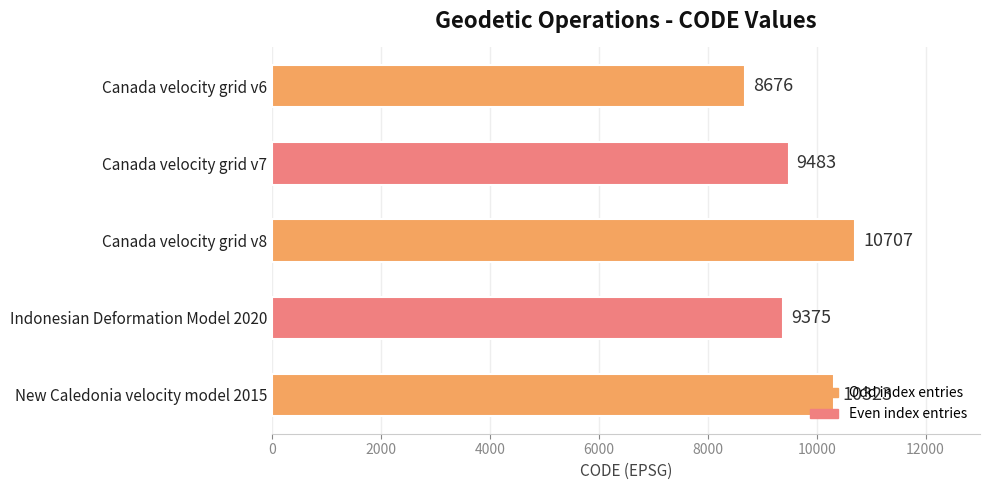

List the labels in order of value, smallest first.

Canada velocity grid v6, Indonesian Deformation Model 2020, Canada velocity grid v7, New Caledonia velocity model 2015, Canada velocity grid v8